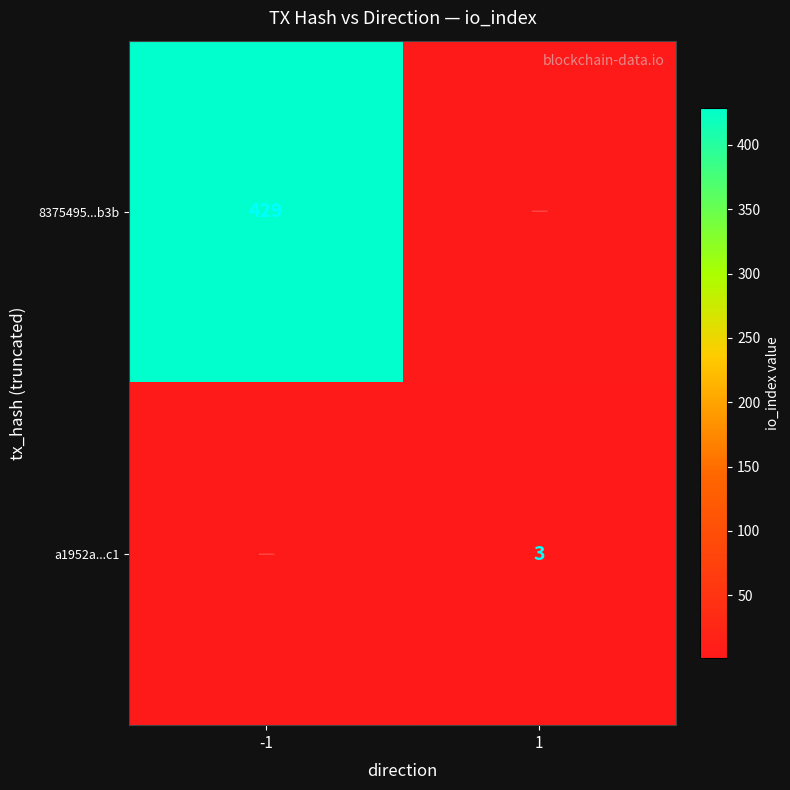

The a1952a...c1 series shows 3 at 1. True or false?

True